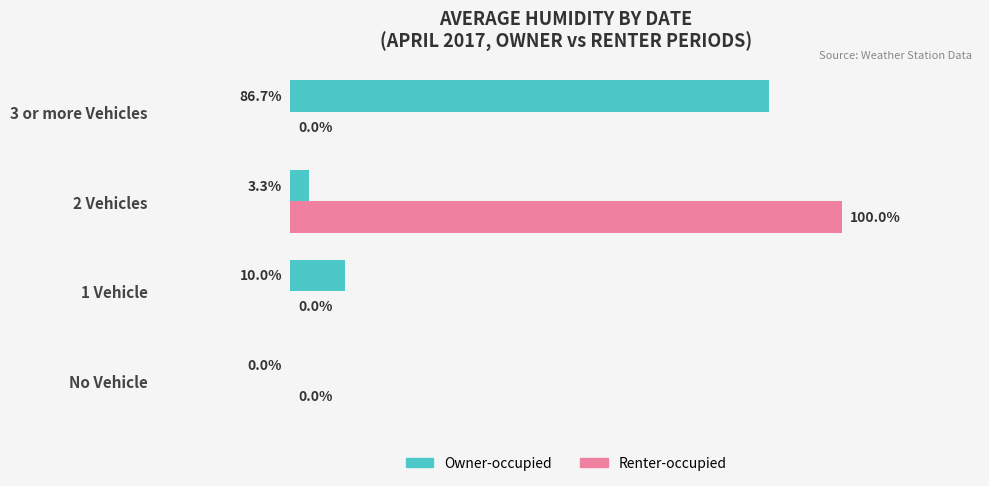

At which category is the sum across all series the highest?

2 Vehicles